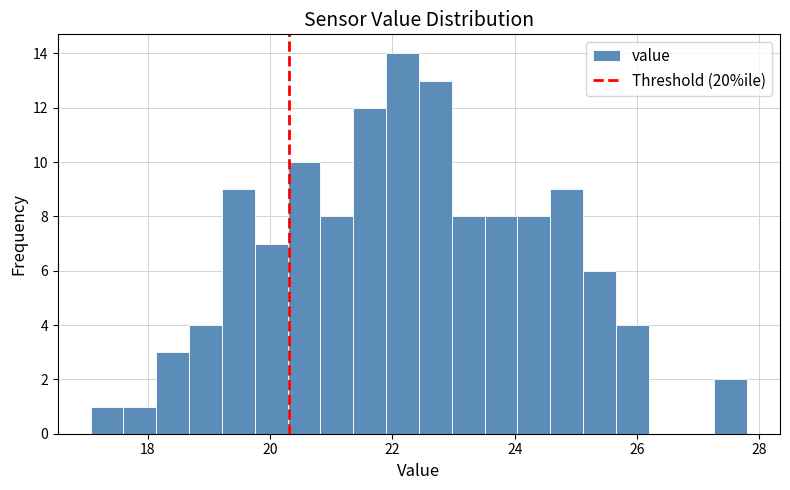

Read against the x-axis, roughly where is the centre of the tallest bar?

22.2